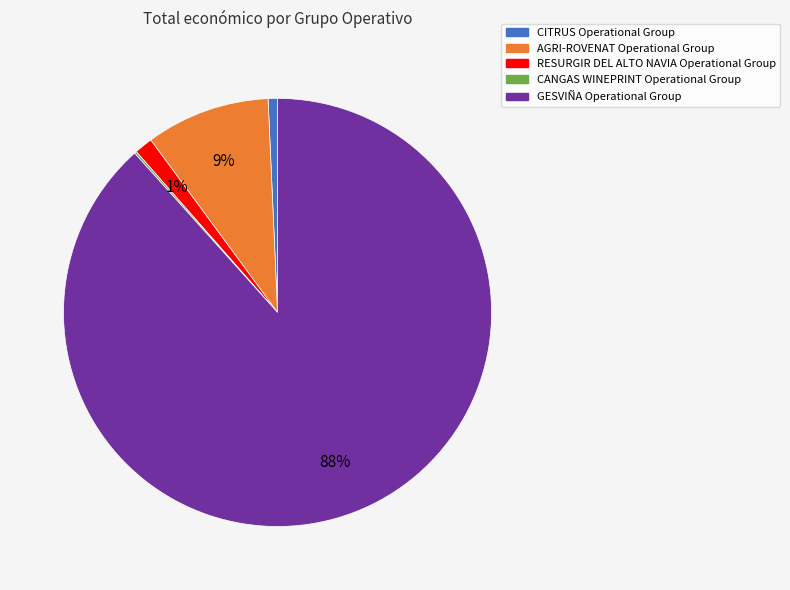

Is there a majority slice in this chart?

Yes